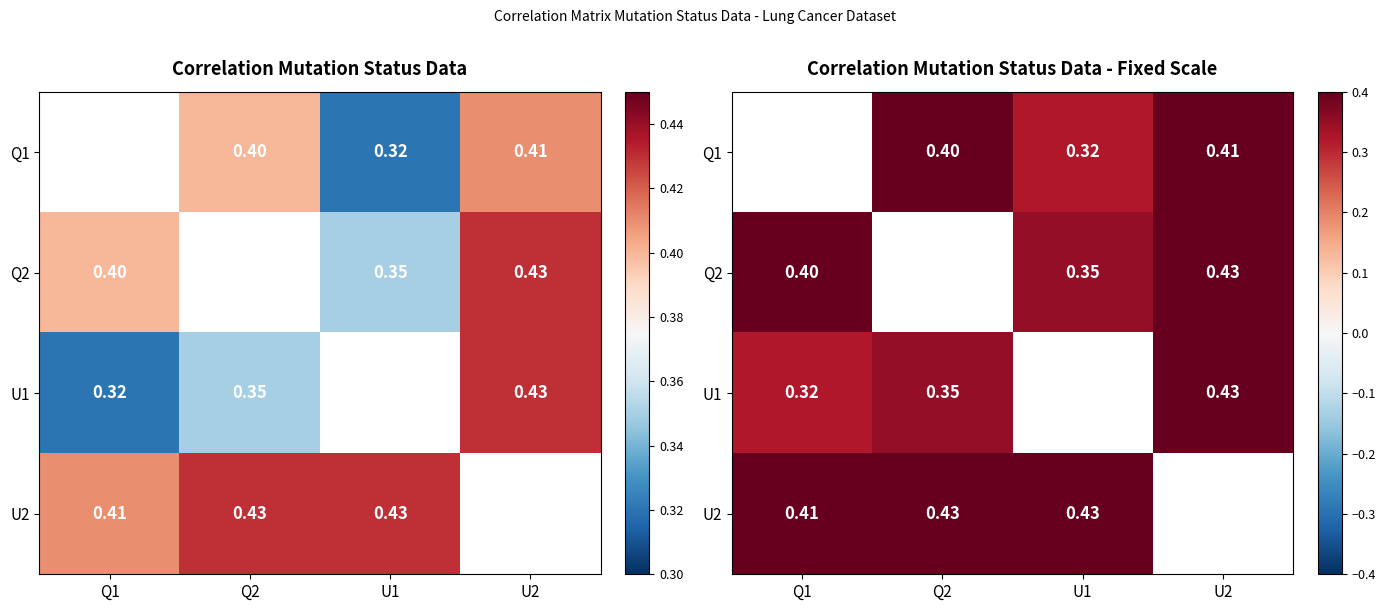

What is the lowest value of the U1 series?

0.3